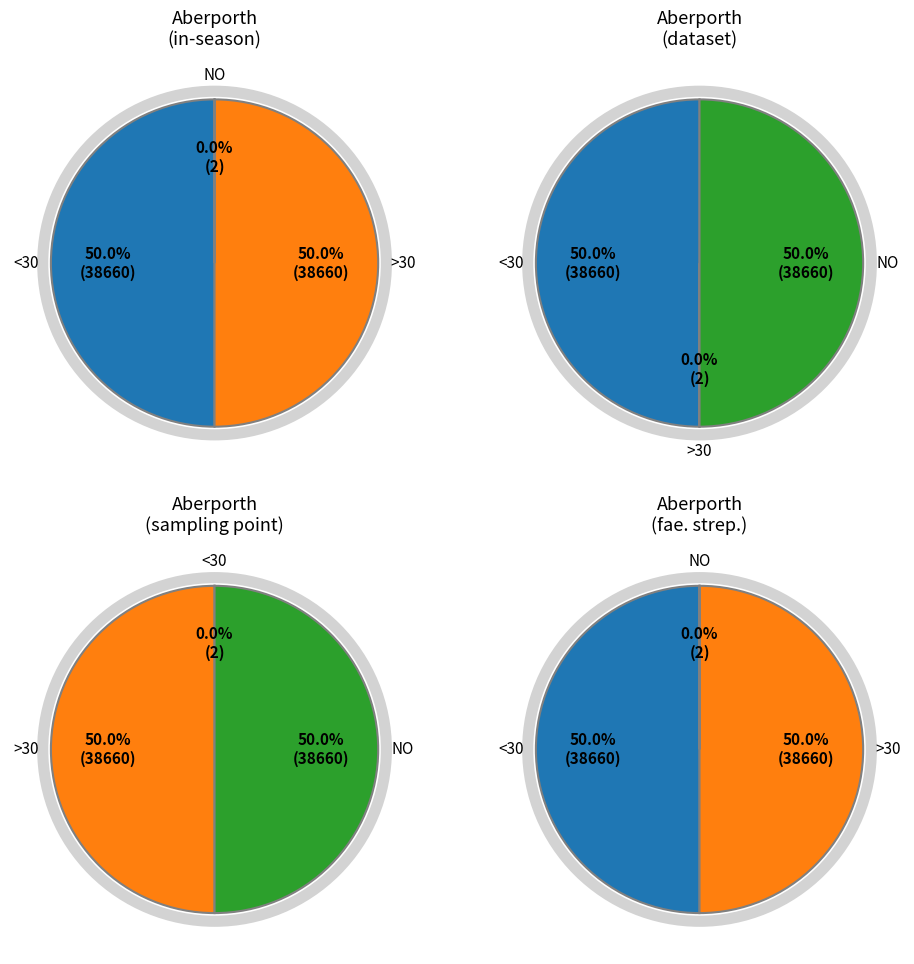

To the nearest percent, what percentage of the pie is in-season?

50%